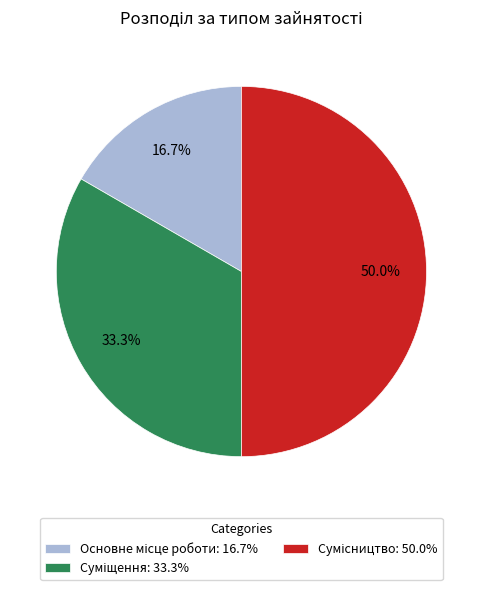

How many segments does this pie chart have?

3